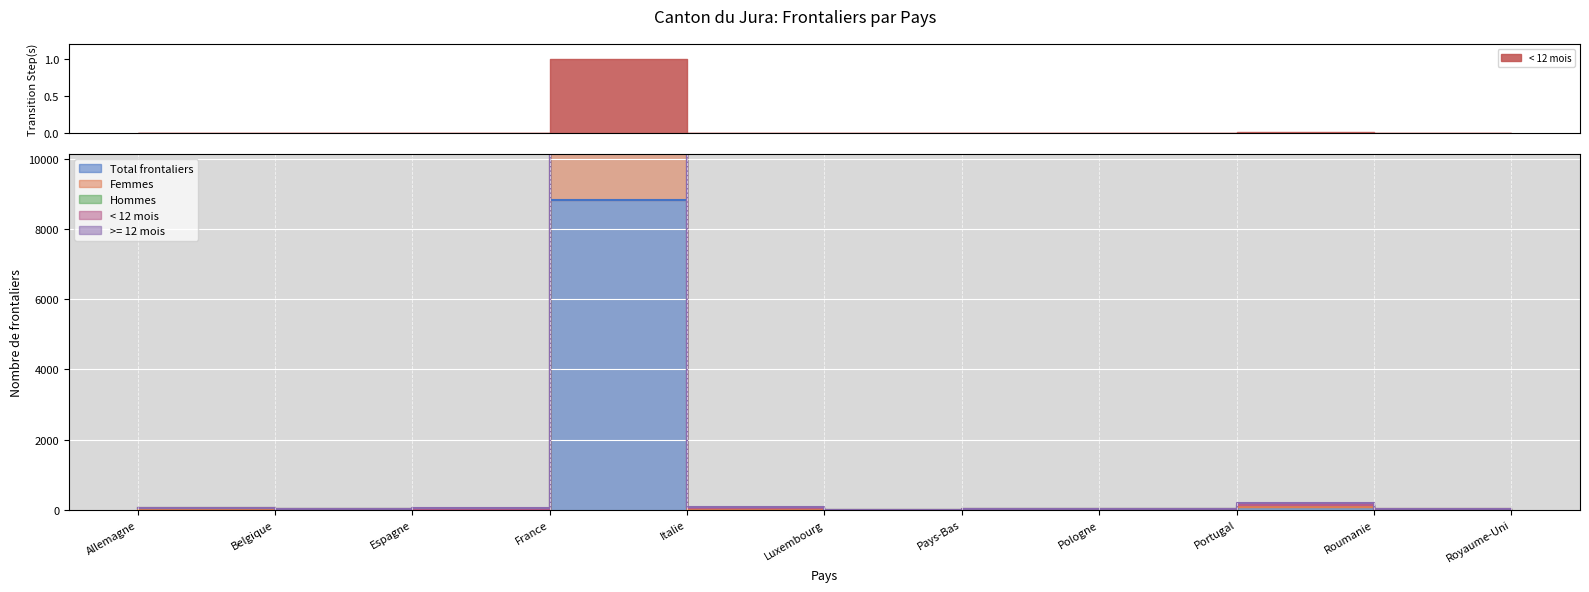

The value of Femmes at Roumanie is 6. True or false?

False